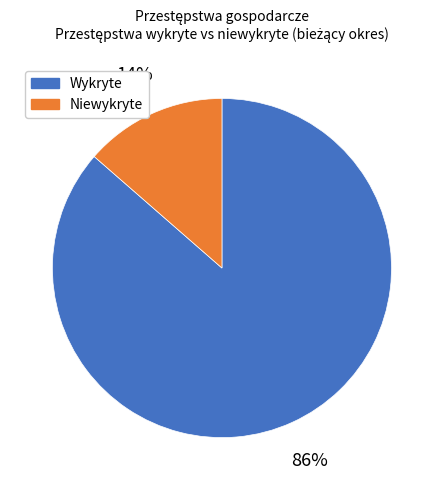

Combined, do Wykryte and Niewykryte account for over 50%?

Yes